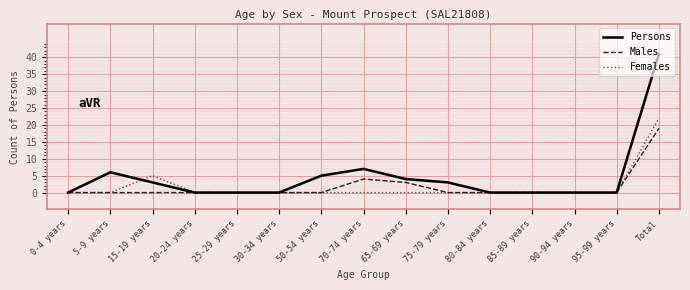

True or false: Females and Persons intersect in this chart.

True